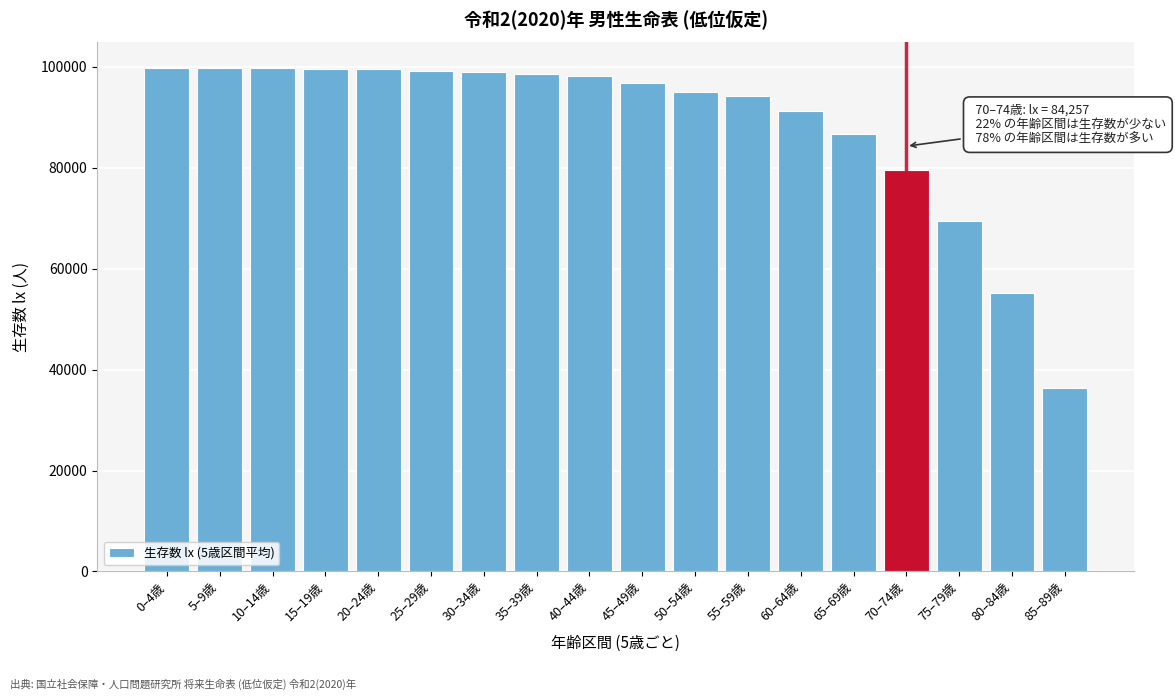

Where is the data nearest to the value 68076?

75–79歳